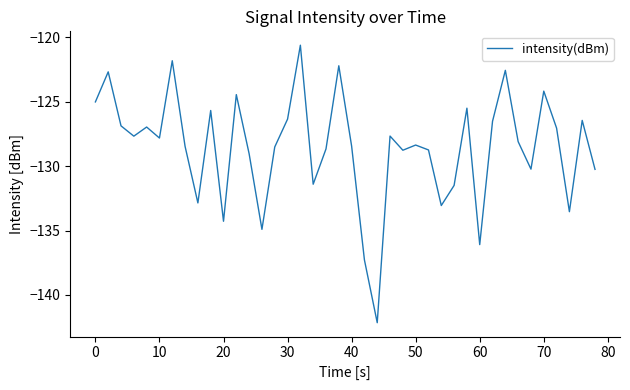

What is the difference between the second highest and second lowest values?

15.5